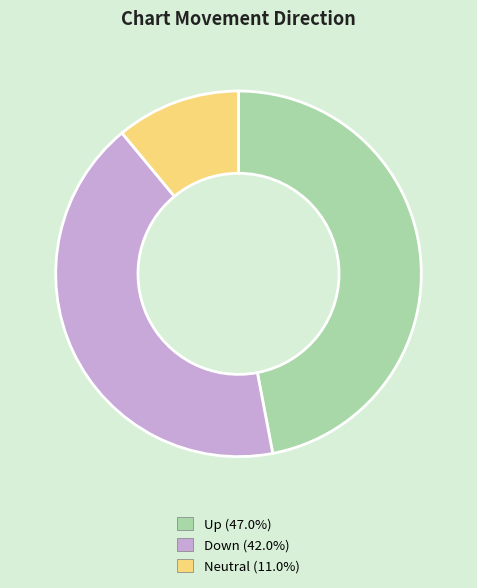

Count the number of slices in the pie.

3